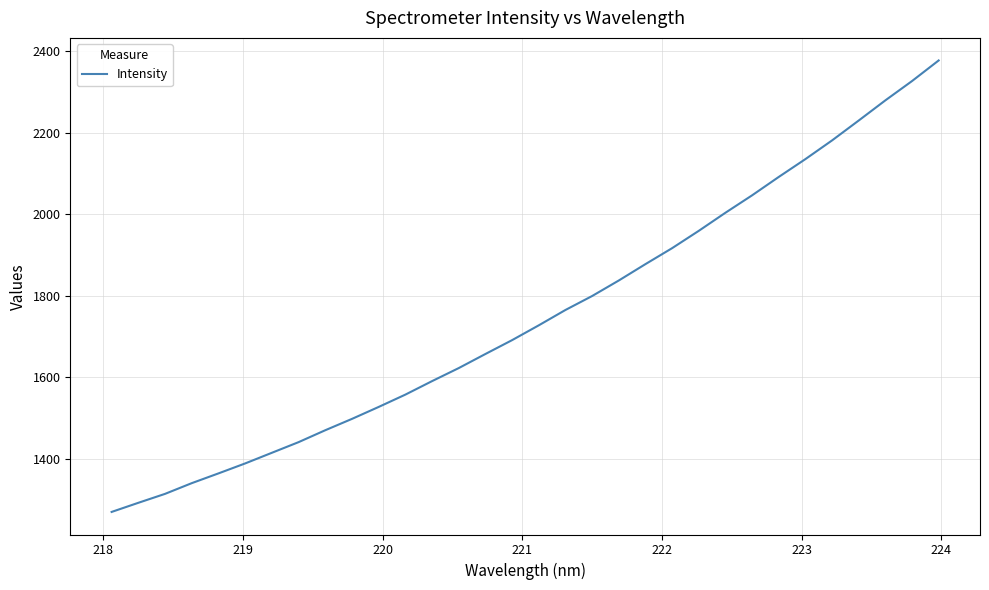

What is the average value?

1749.5